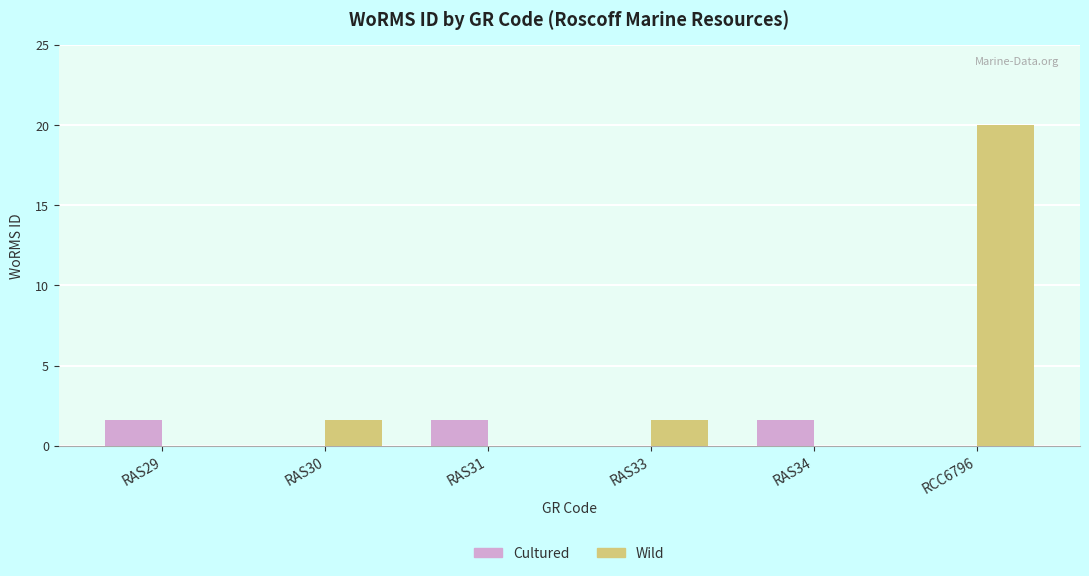

What is the total value across all series at RCC6796?

20.0